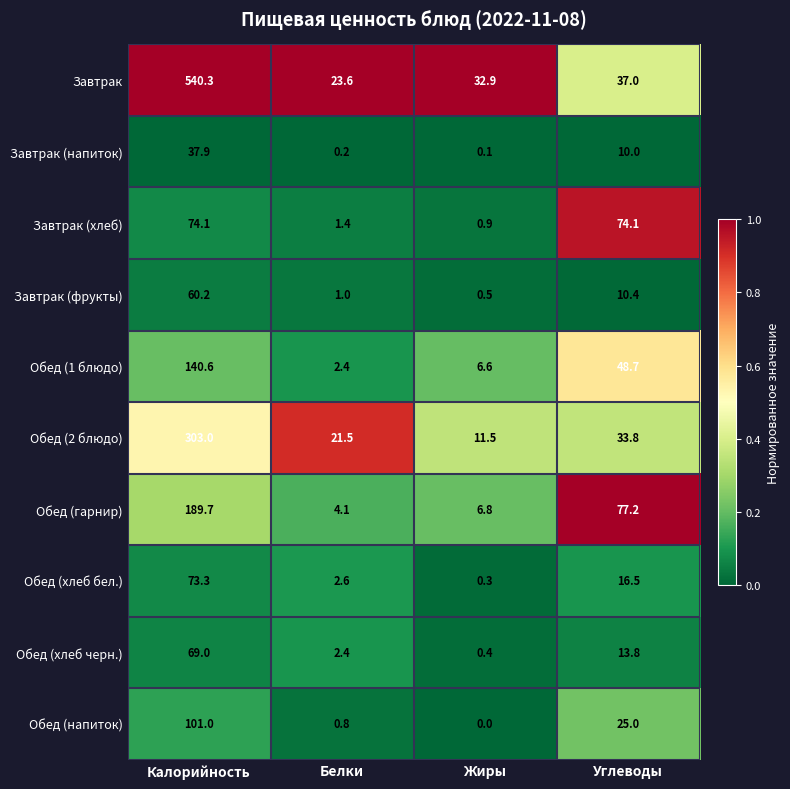

Between Белки and Углеводы, which series saw the biggest shift?

Обед (гарнир)